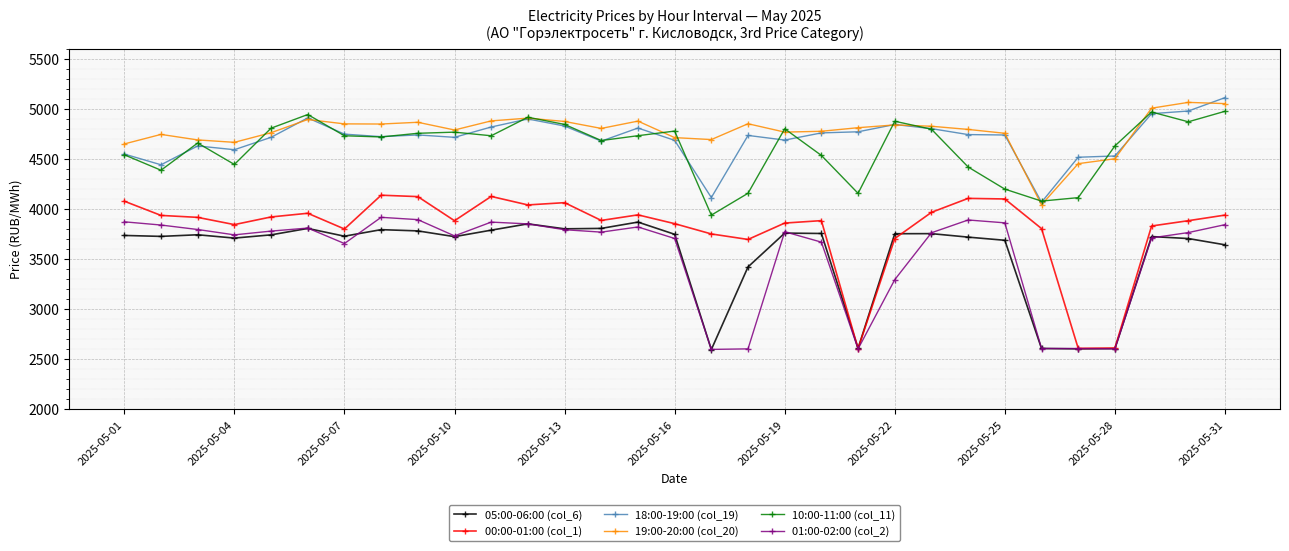

True or false: 19:00-20:00 (col_20) and 05:00-06:00 (col_6) cross at least once.

False